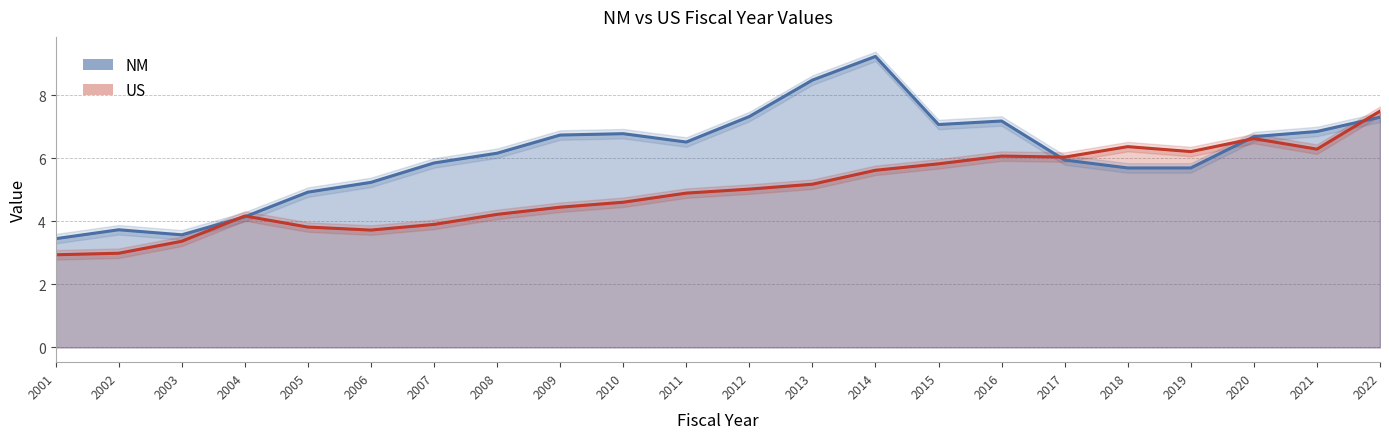

At which category does the chart reach its peak across all series?

2014